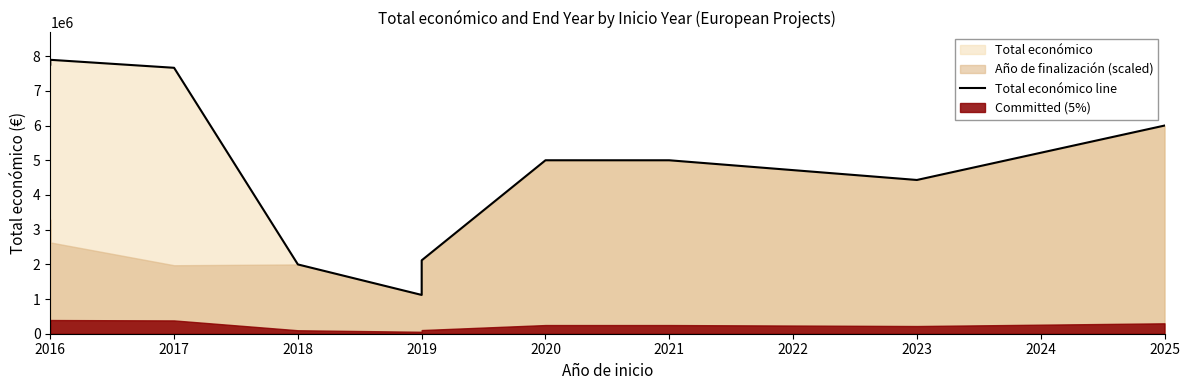

How many lines are shown in the chart?

1